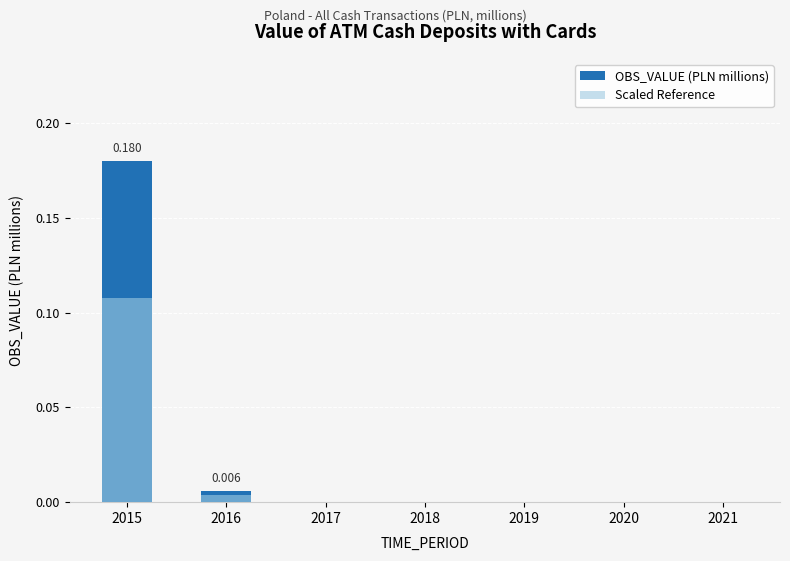

What is the sum of all Scaled Reference values?

0.1